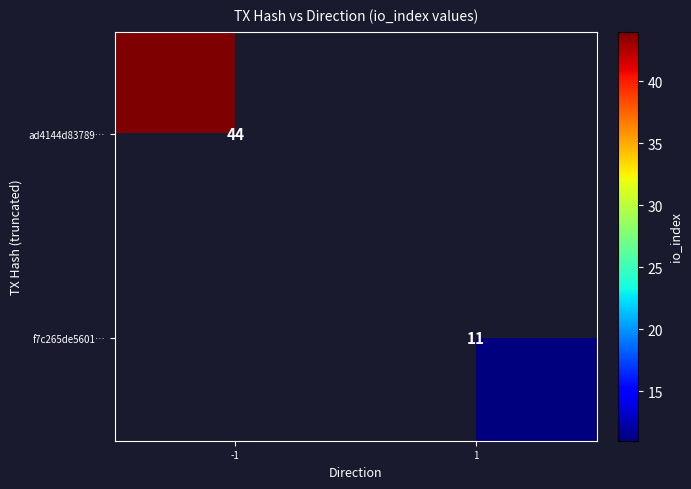

The f7c265de5601… series shows 5 at 1. True or false?

False